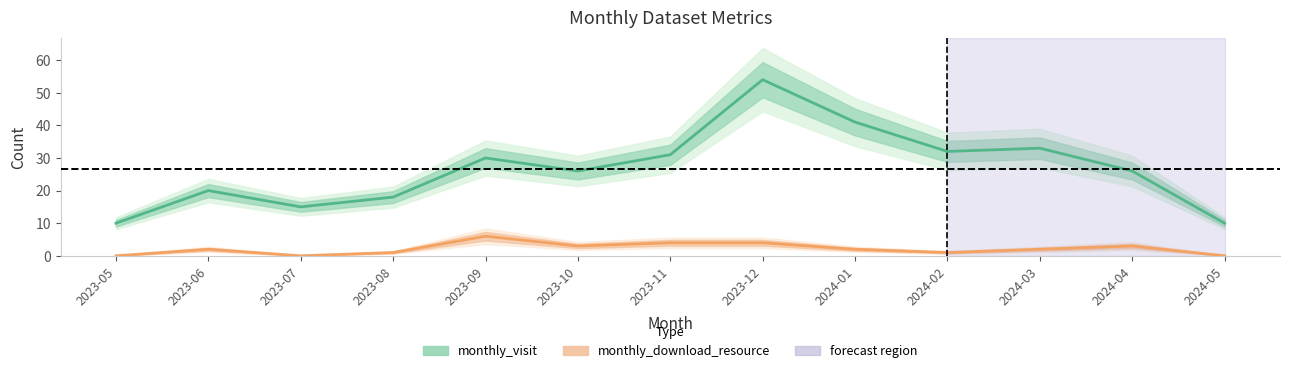

What position from the left is 2023-11?

7